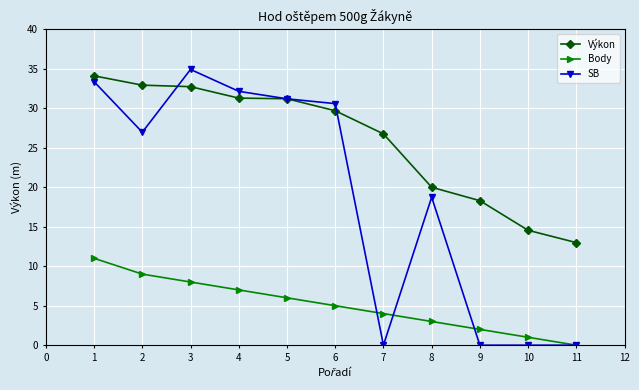

At which category is the sum across all series the highest?

1